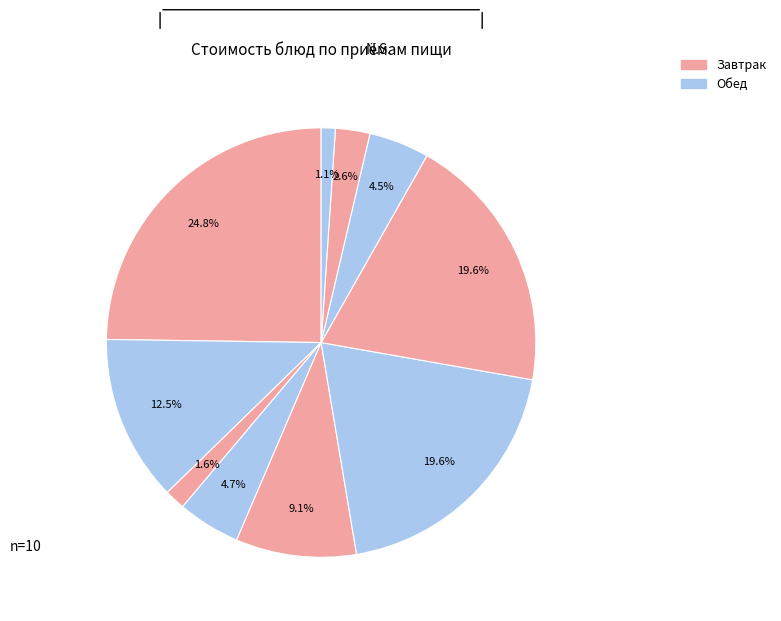

Rank the categories by value from lowest to highest.

Хлеб ржано-пшеничный, Хлеб пшеничный (завтрак), Хлеб пшеничный (обед), Компот из сухофруктов, Бутерброд с маслом, Суп лапша с курицей, Чай с сахаром, Жаркое по домашнему, Жаркое (гарнир), Каша молочная пшенная